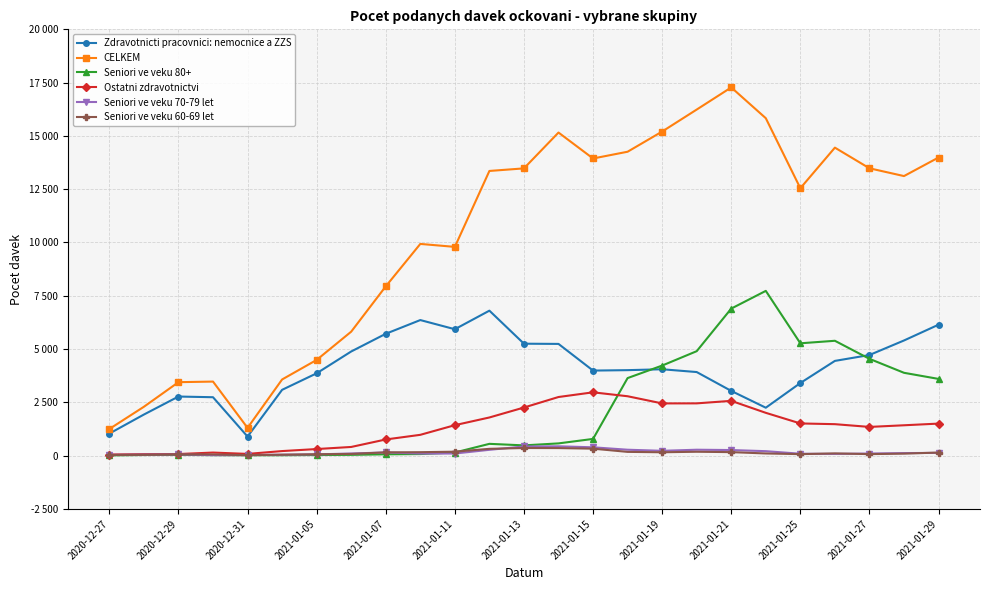

Which series has the largest range (max minus min)?

CELKEM